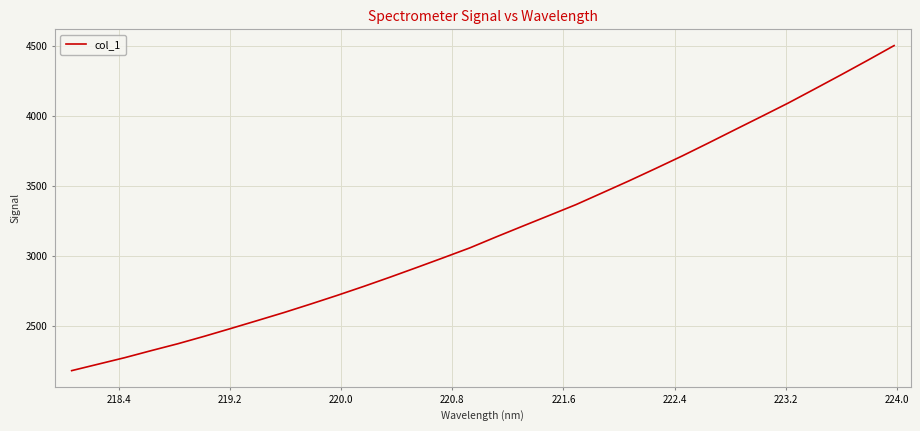

What is the greatest value displayed?

4506.1